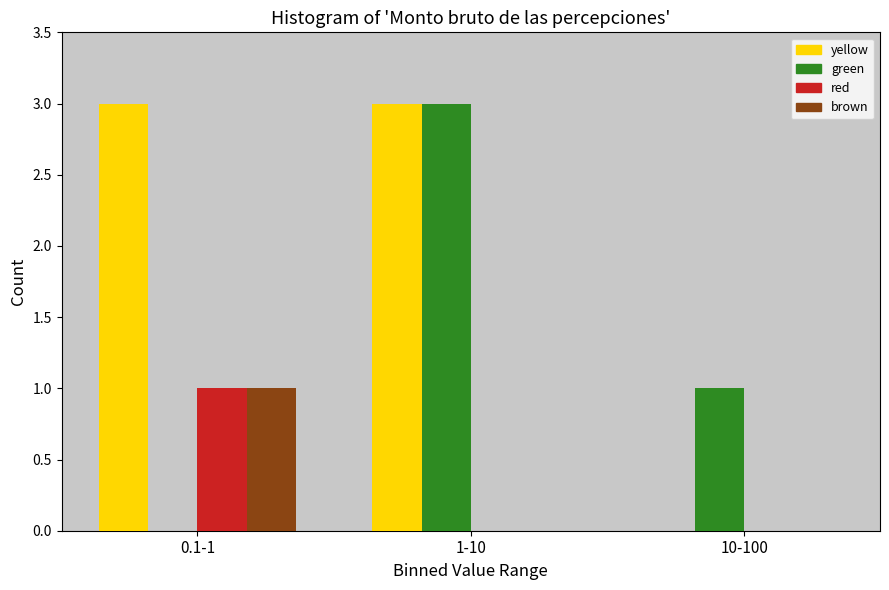

Reading right to left, extract all data points from this chart.

yellow: 10-100=0	1-10=3	0.1-1=3
green: 10-100=1	1-10=3	0.1-1=0
red: 10-100=0	1-10=0	0.1-1=1
brown: 10-100=0	1-10=0	0.1-1=1